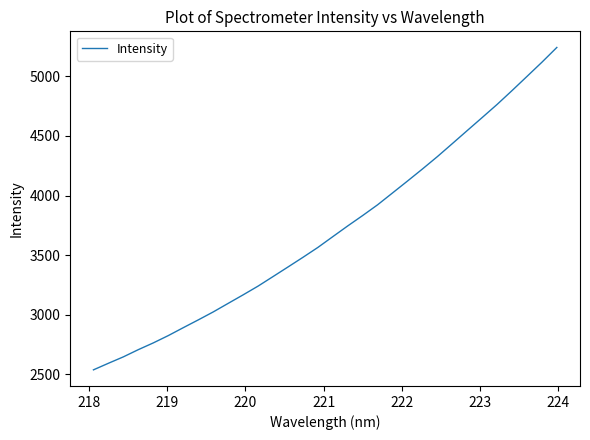

What is the difference between the maximum and minimum values?

2707.8